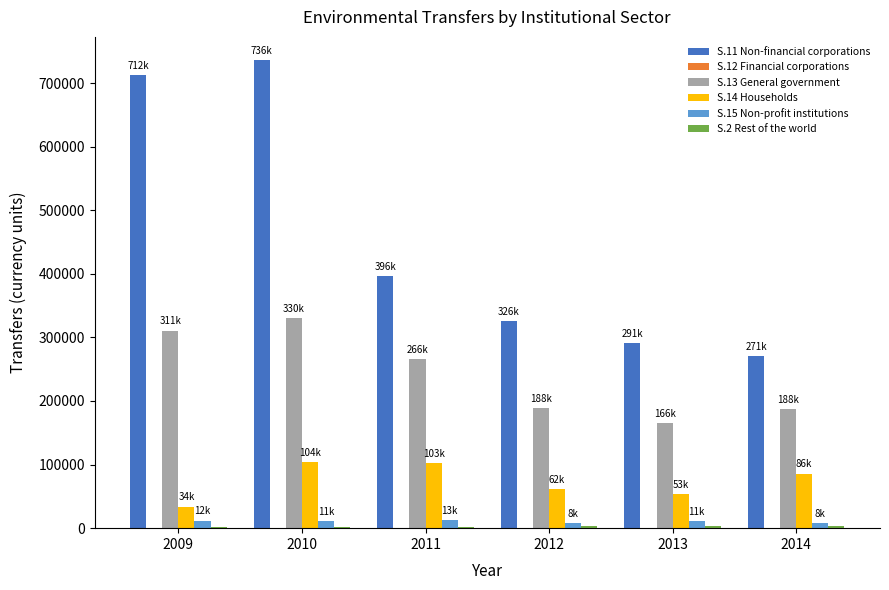

At which category is the sum across all series the highest?

2010